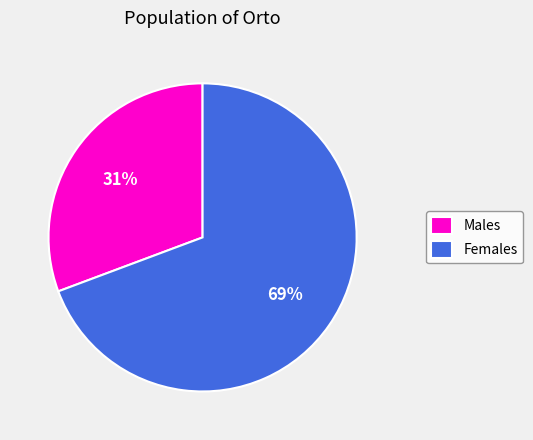

To the nearest percent, what portion does Females represent?

69%